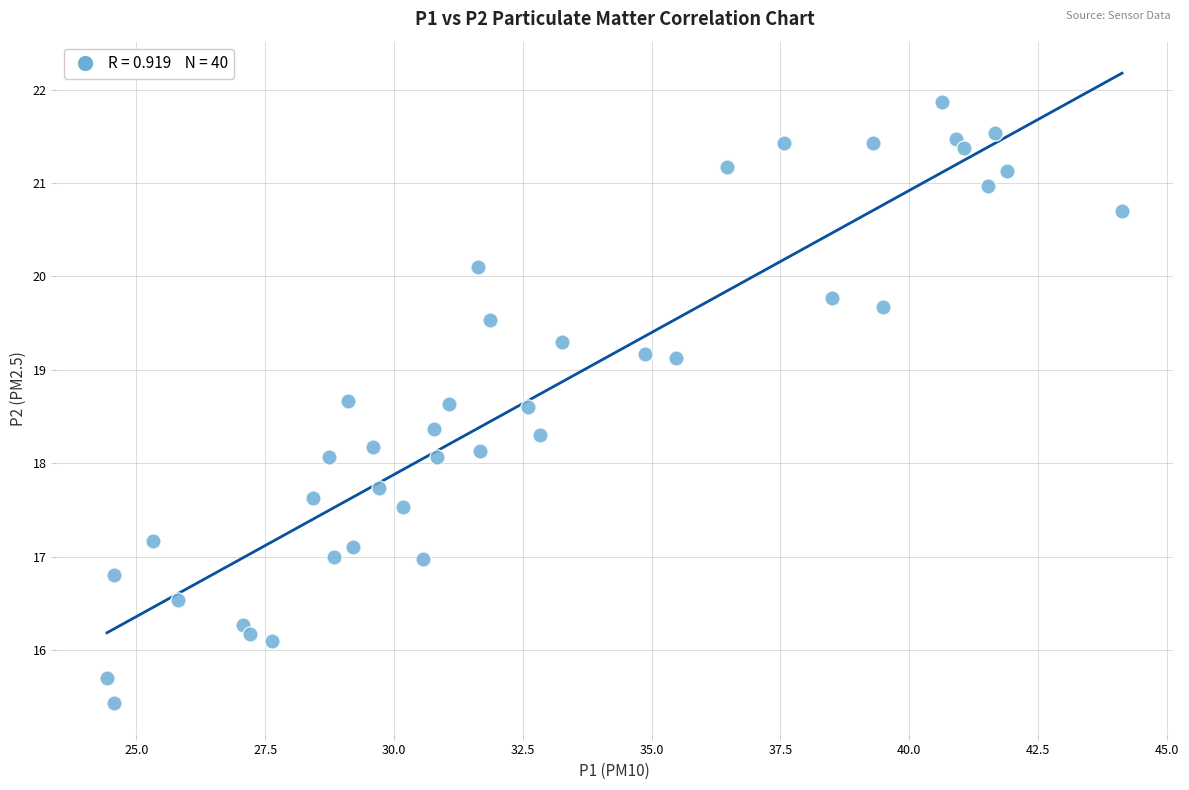

What is the range of Y values (max minus min)?

6.4